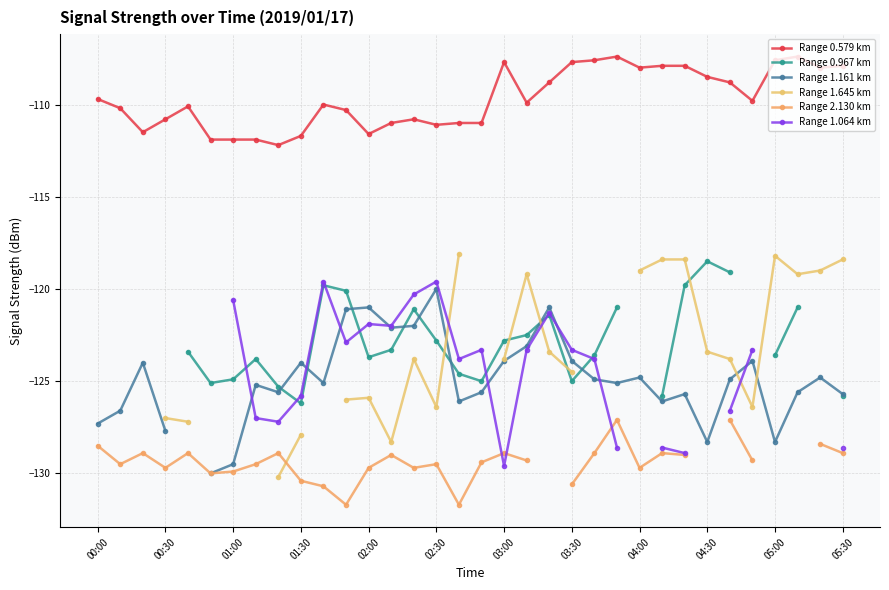

True or false: Range 0.579 km and Range 2.130 km cross at least once.

False